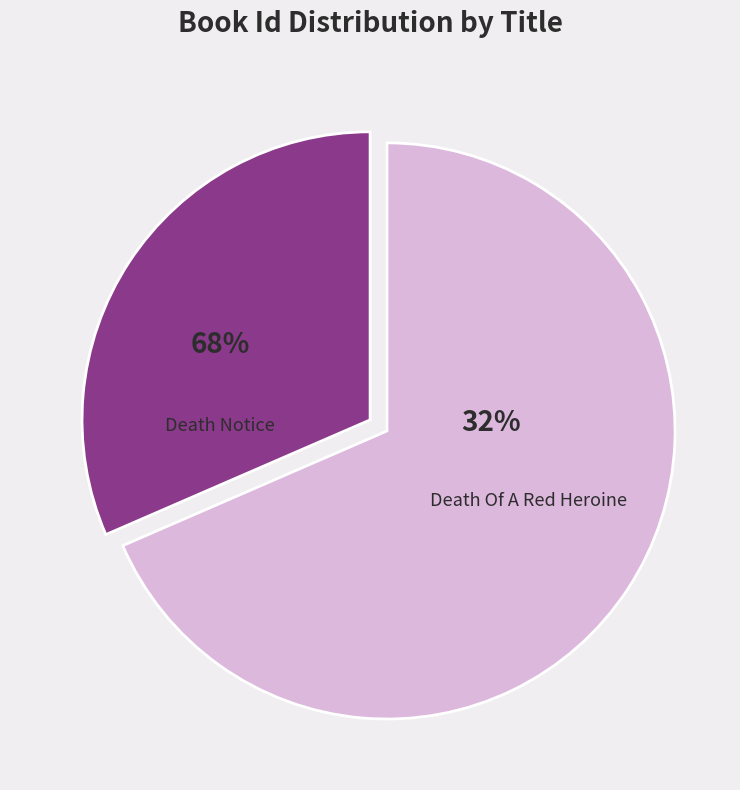

Combined, do Death Notice and Death Of A Red Heroine account for over 50%?

Yes